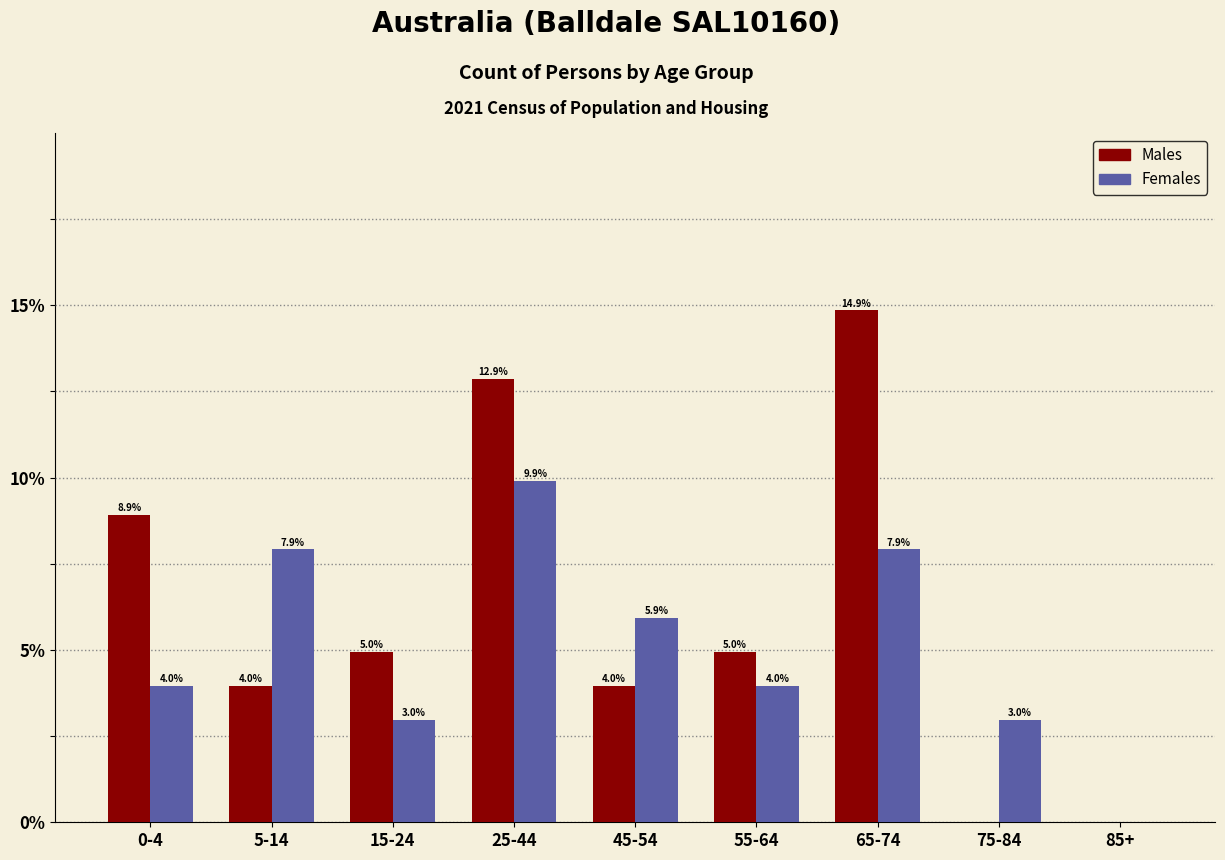

Reading left to right, extract all data points from this chart.

Males: 0-4=8.9	5-14=4.0	15-24=5.0	25-44=12.9	45-54=4.0	55-64=5.0	65-74=14.9	75-84=0.0	85+=0.0
Females: 0-4=4.0	5-14=7.9	15-24=3.0	25-44=9.9	45-54=5.9	55-64=4.0	65-74=7.9	75-84=3.0	85+=0.0